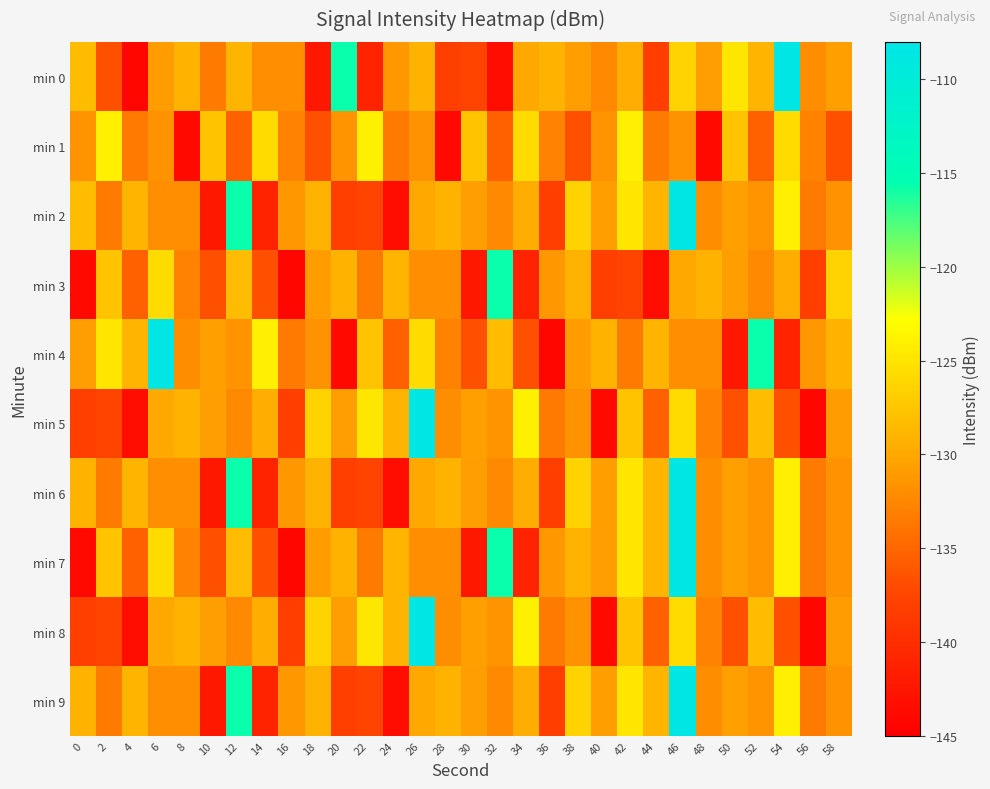

Between 50 and 46, which is larger?

50